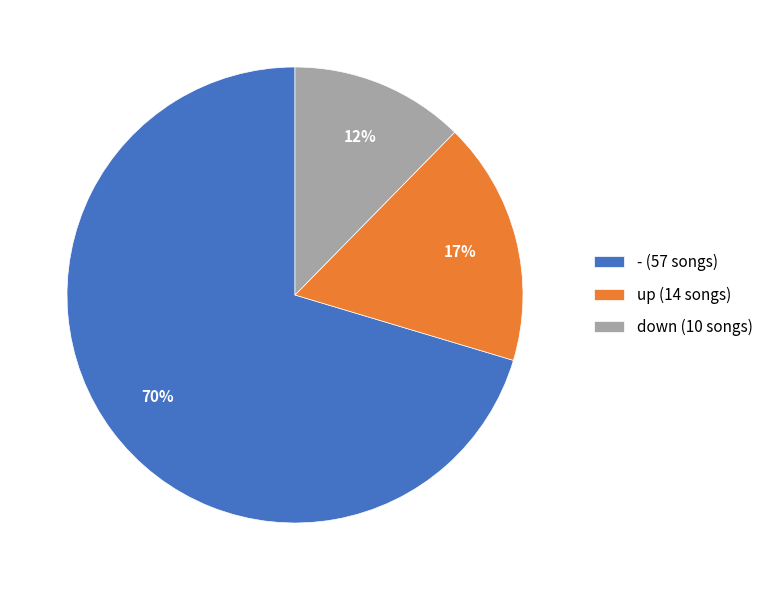

Rank the categories by value from lowest to highest.

down, up, -